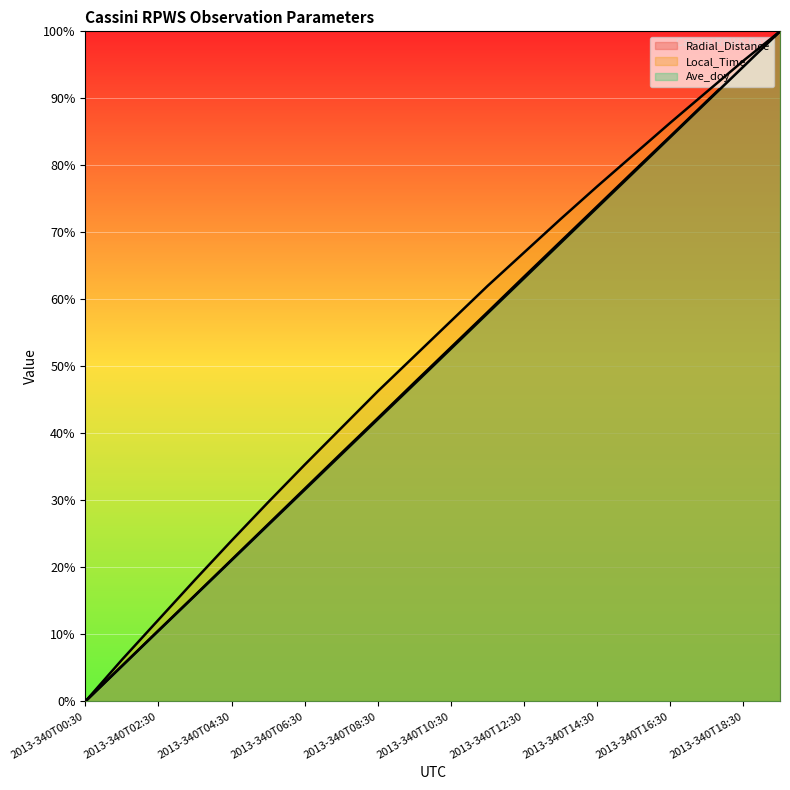

How many values in the Local_Time series are below 56?

10